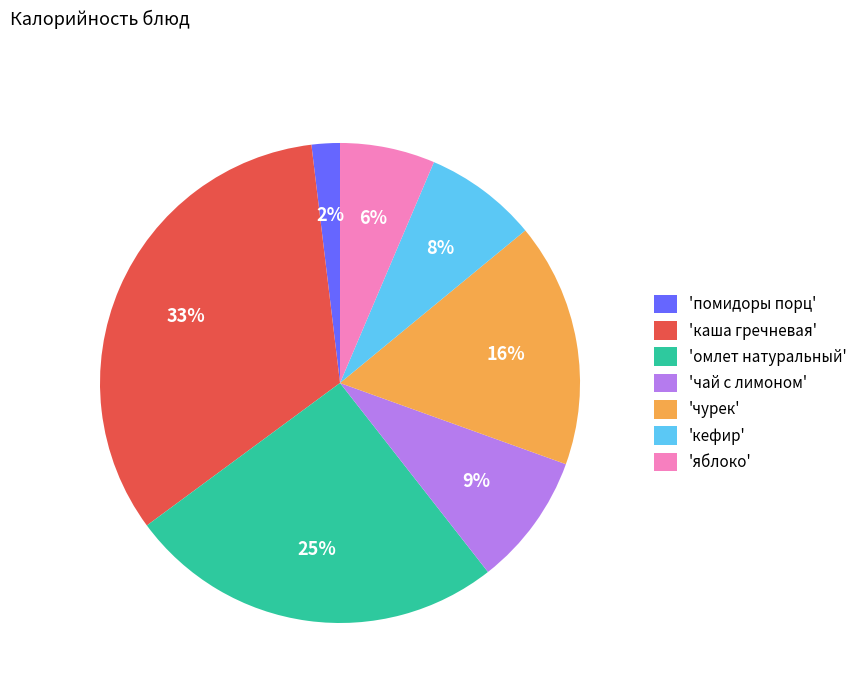

Rank the categories by value from lowest to highest.

'помидоры порц', 'яблоко', 'кефир', 'чай с лимоном', 'чурек', 'омлет натуральный', 'каша гречневая'